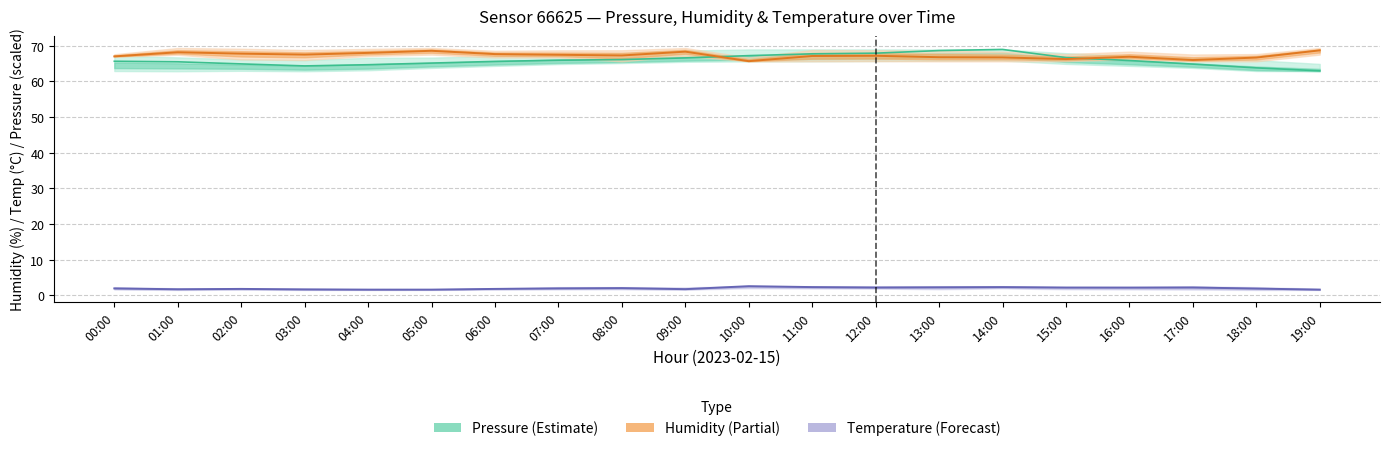

True or false: Temperature (°C) and Pressure (normalized) intersect in this chart.

False